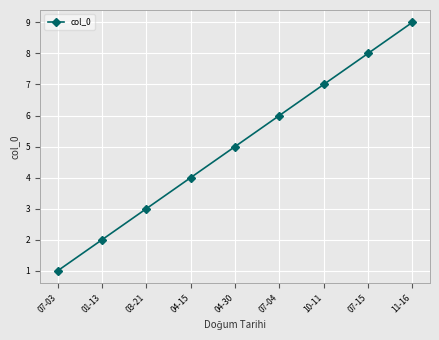

Reading left to right, transcribe all the data shown in this chart.

07-03=1	01-13=2	03-21=3	04-15=4	04-30=5	07-04=6	10-11=7	07-15=8	11-16=9